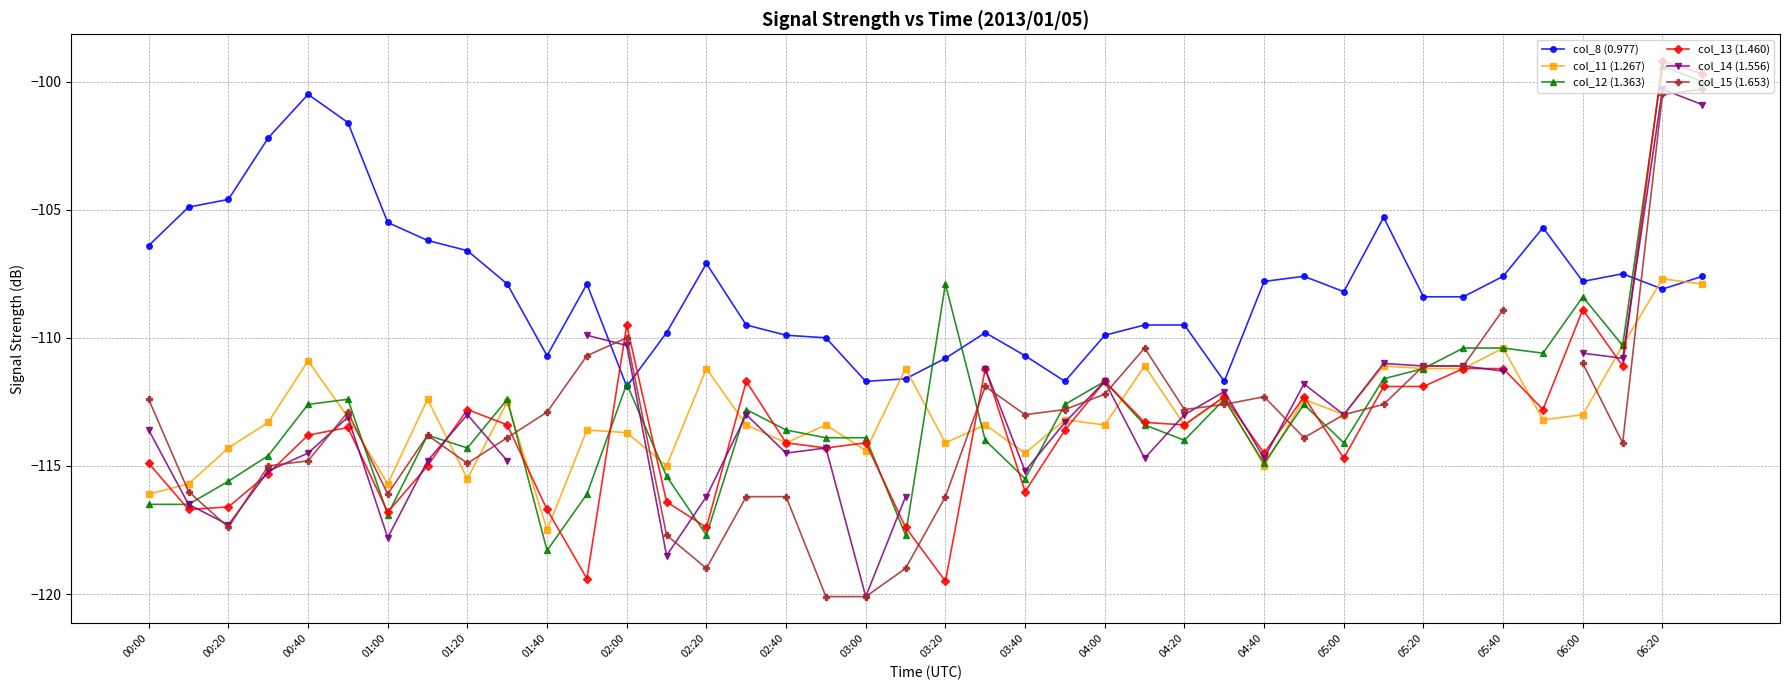

Is it true that col_12 (1.363) equals -135.2 at 06:20?

False